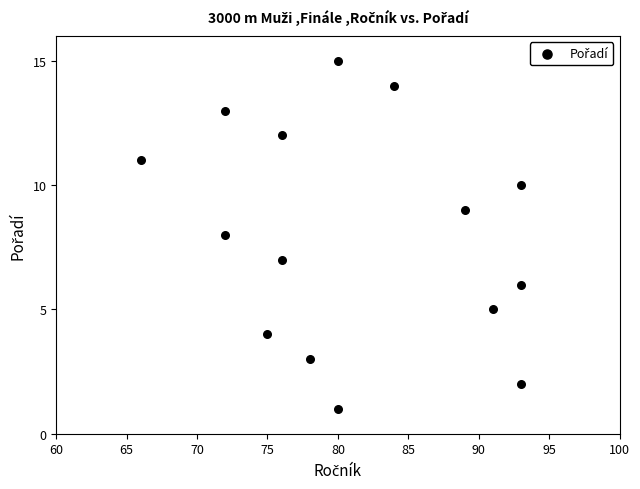

What is the range of X values (max minus min)?

27